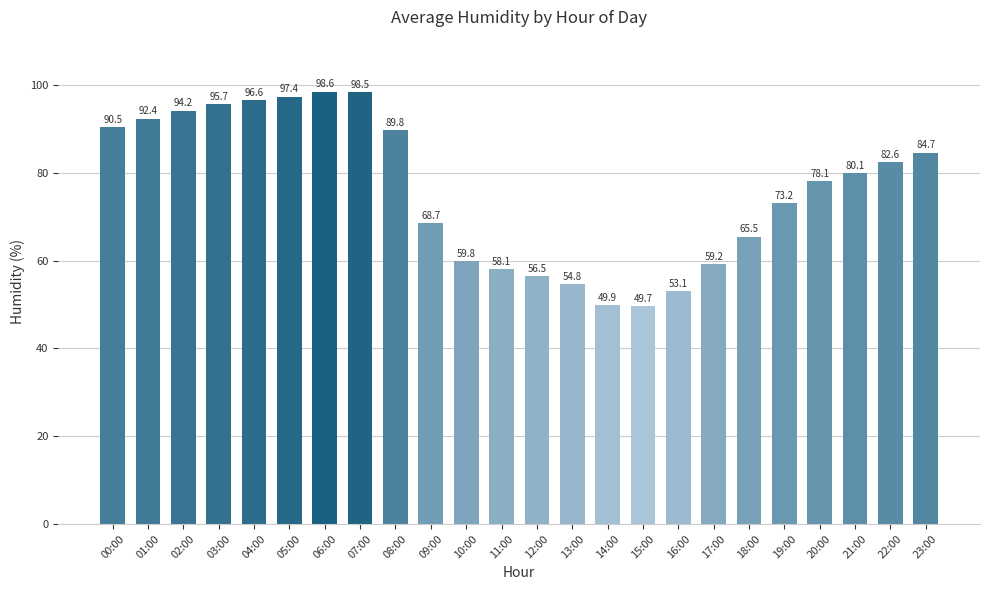

Rank the categories by value from highest to lowest.

06:00, 07:00, 05:00, 04:00, 03:00, 02:00, 01:00, 00:00, 08:00, 23:00, 22:00, 21:00, 20:00, 19:00, 09:00, 18:00, 10:00, 17:00, 11:00, 12:00, 13:00, 16:00, 14:00, 15:00